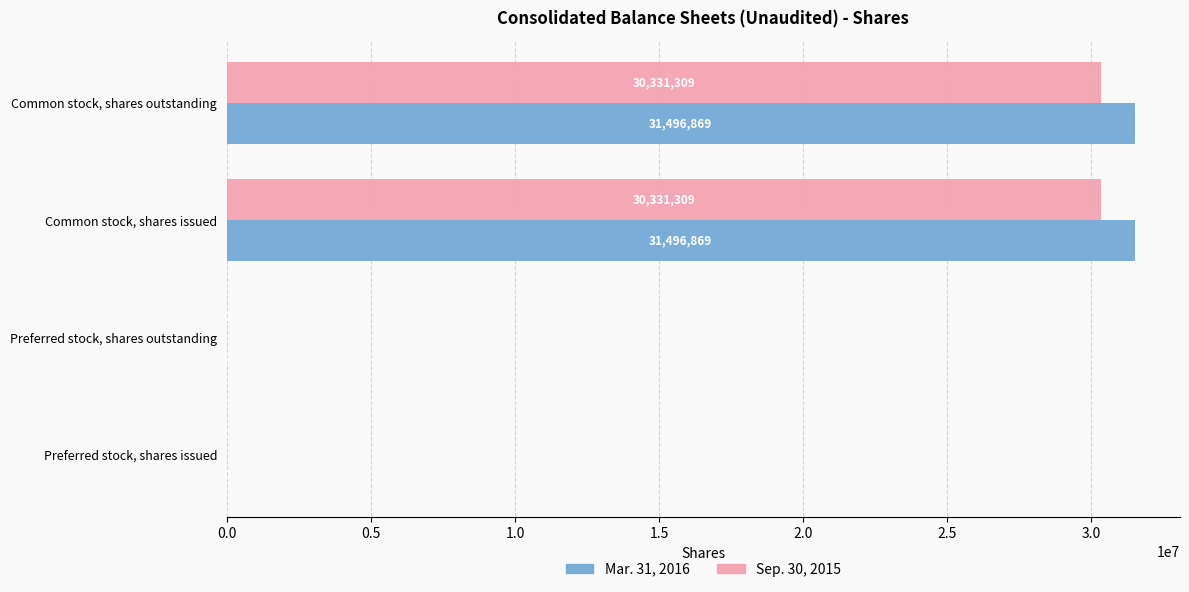

How many values in Sep. 30, 2015 are above zero?

2